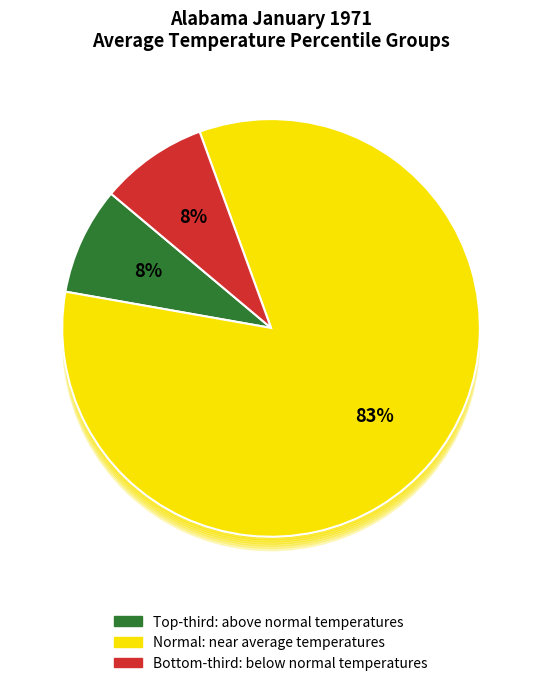

True or false: Period 9 accounts for 9% of the total.

True